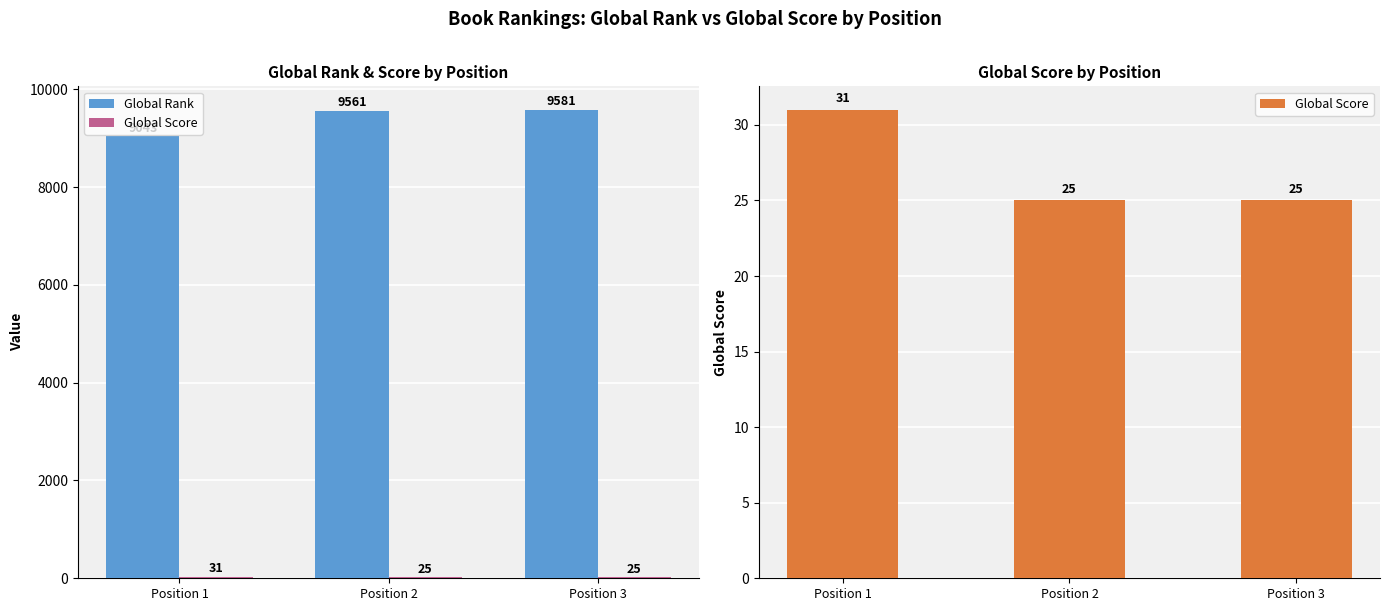

What is the difference between the maximum and minimum values in the Global Score series?

6